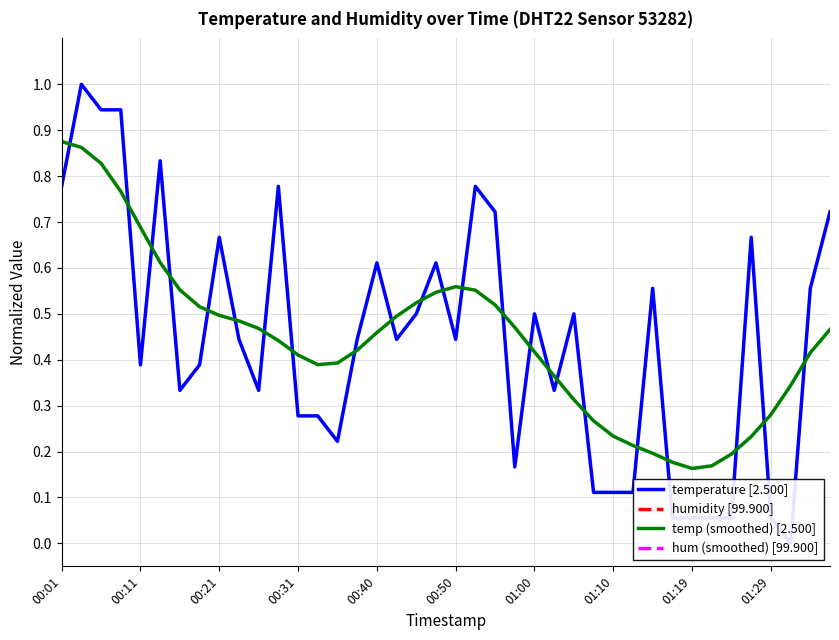

True or false: temp (smoothed) [2.500] and humidity [99.900] intersect in this chart.

False